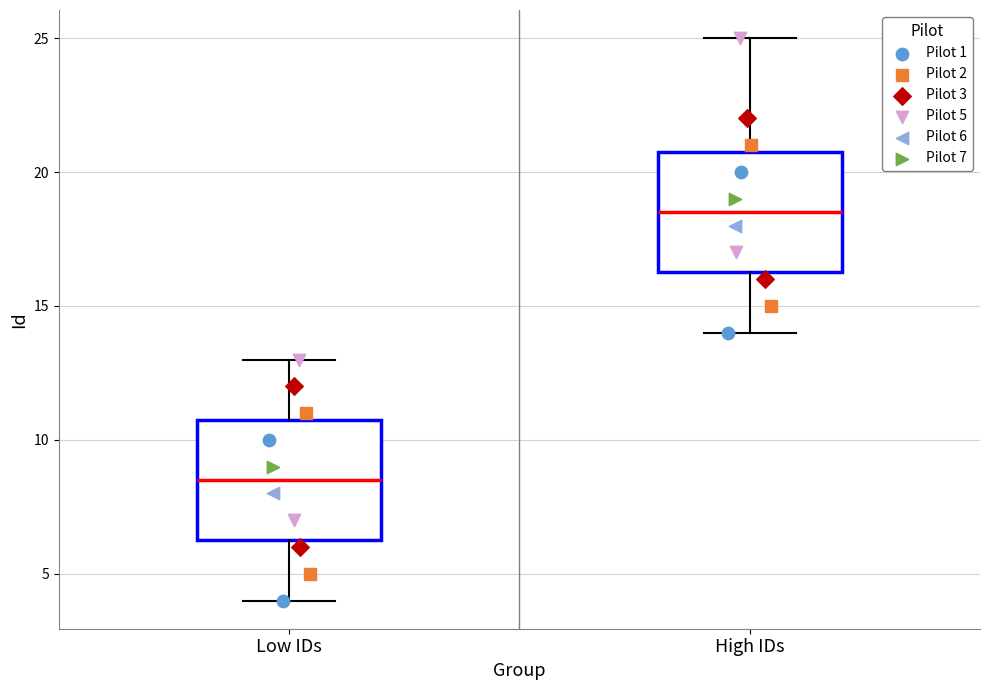

Which box's median line is the highest?

High IDs